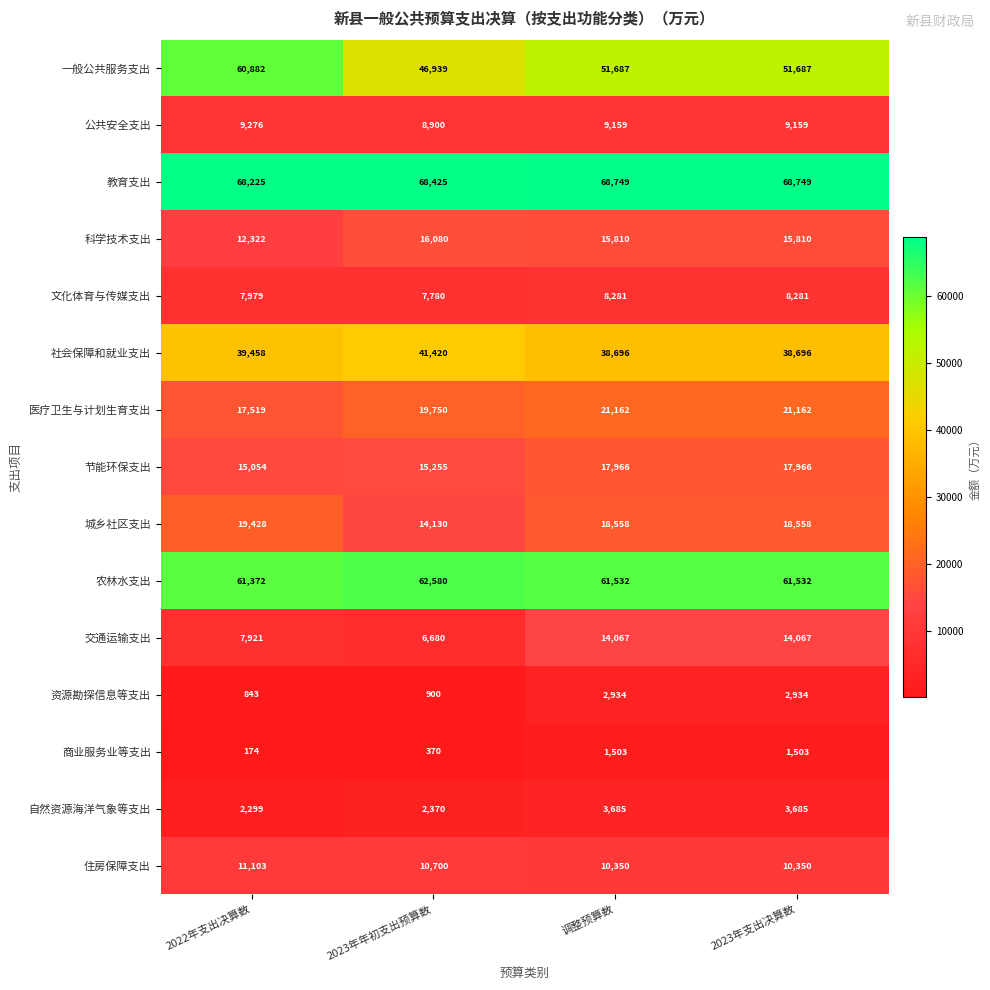

What is the difference between the maximum and minimum values in the 文化体育与传媒支出 series?

501